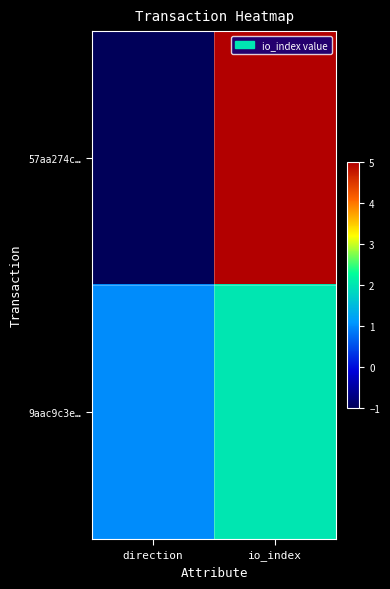

Which label corresponds to the largest value in the chart?

io_index